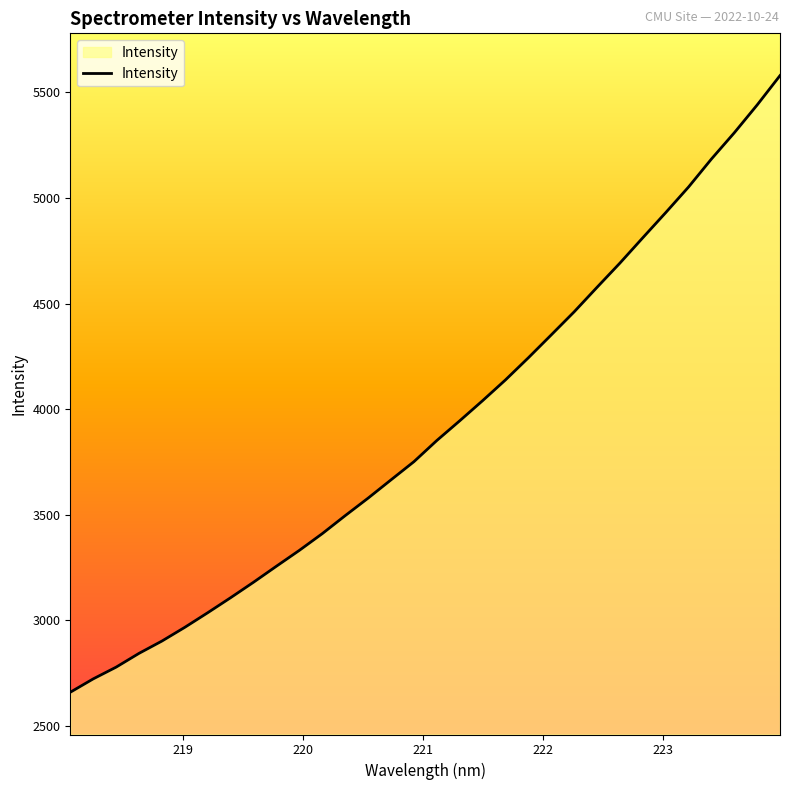

What is the greatest value displayed?

5579.0